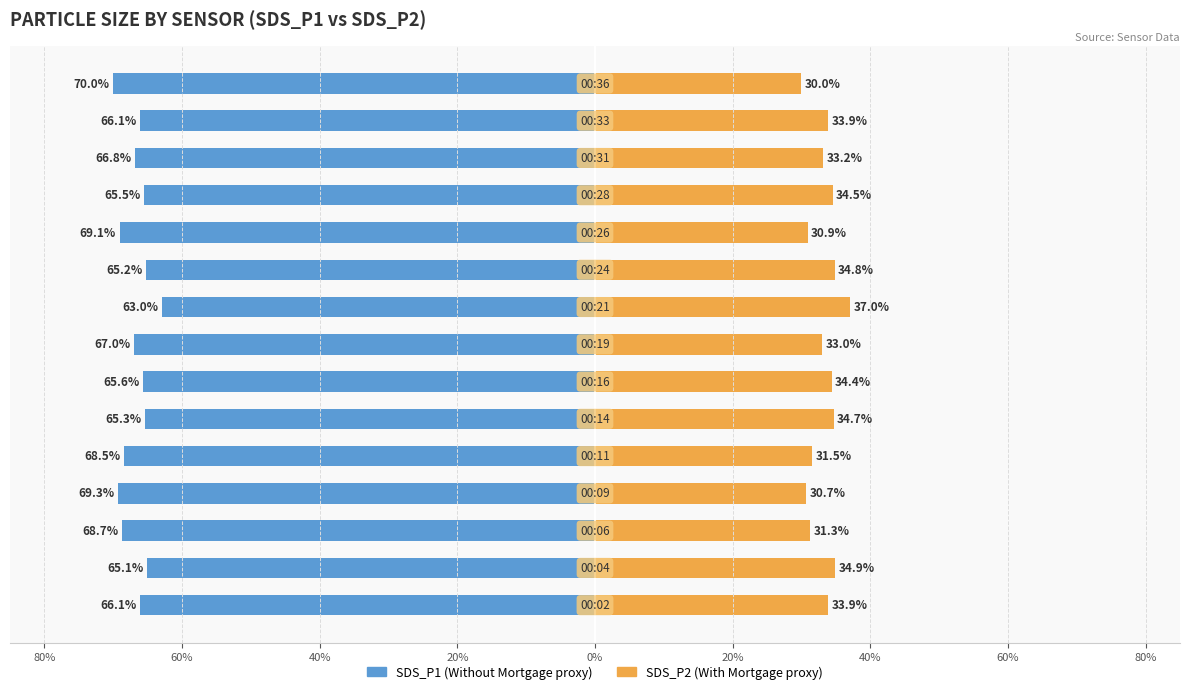

Reading left to right, extract all data points from this chart.

SDS_P1: -66.1	-65.1	-68.7	-69.3	-68.5	-65.3	-65.6	-67.0	-63.0	-65.2	-69.1	-65.5	-66.8	-66.1	-70.0
SDS_P2: 33.9	34.9	31.3	30.7	31.5	34.7	34.4	33.0	37.0	34.8	30.9	34.5	33.2	33.9	30.0